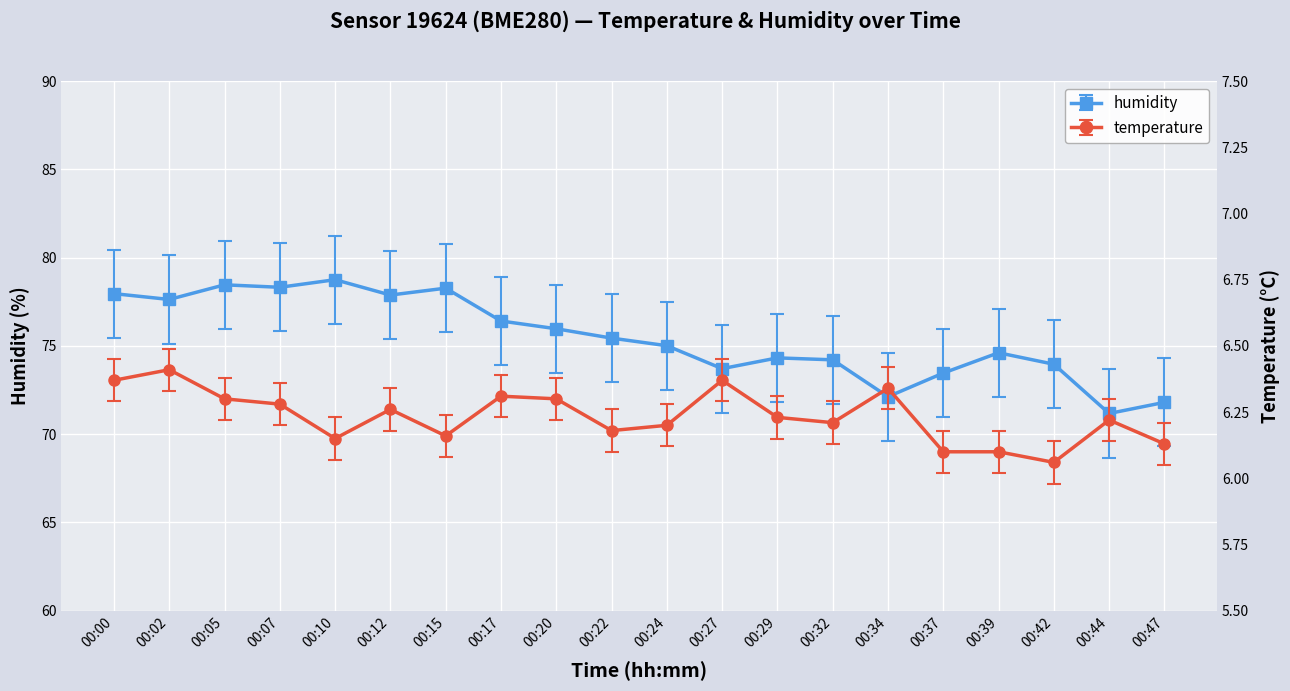

Which has a higher value, 00:05 or 00:39?

00:05